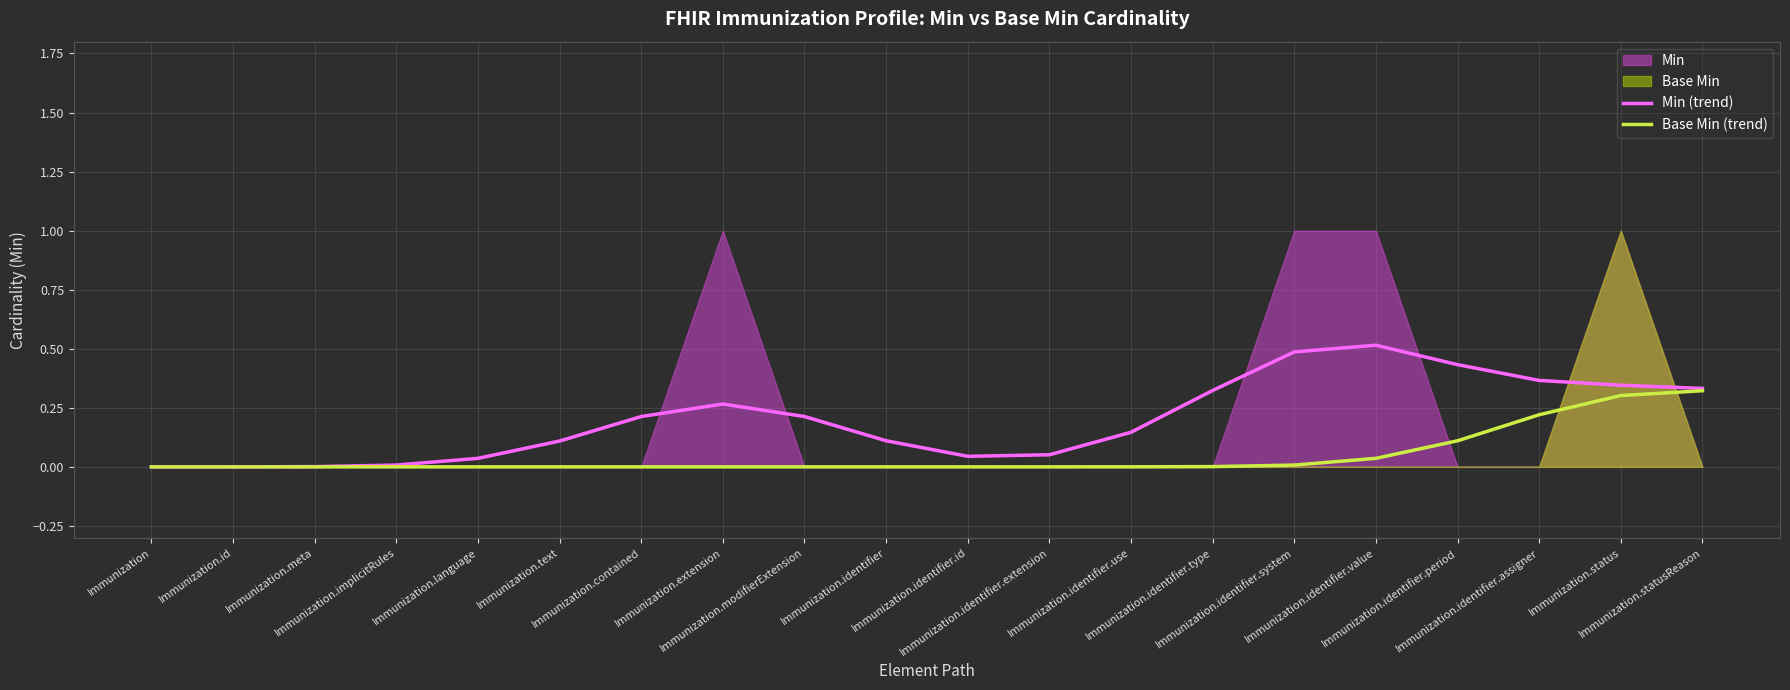

What is the highest value of the Base Min (trend) series?

0.3